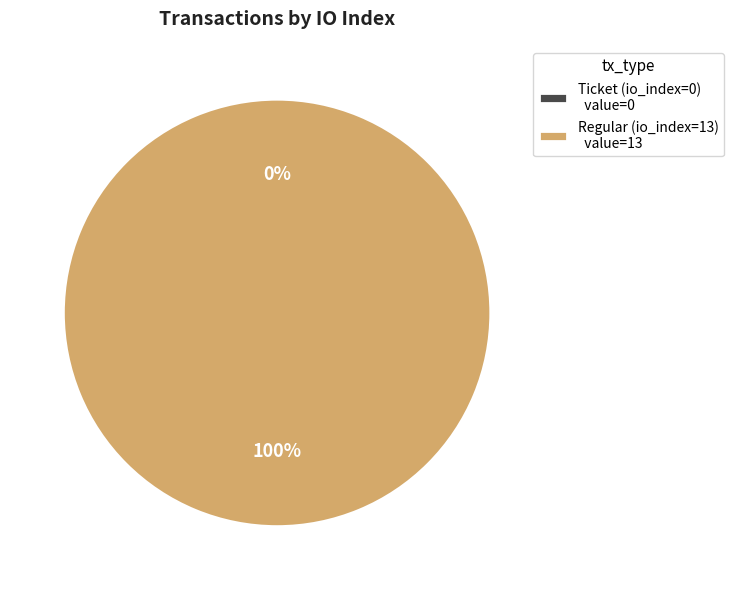

Does Ticket (io_index=0) account for over 50% of the chart?

No